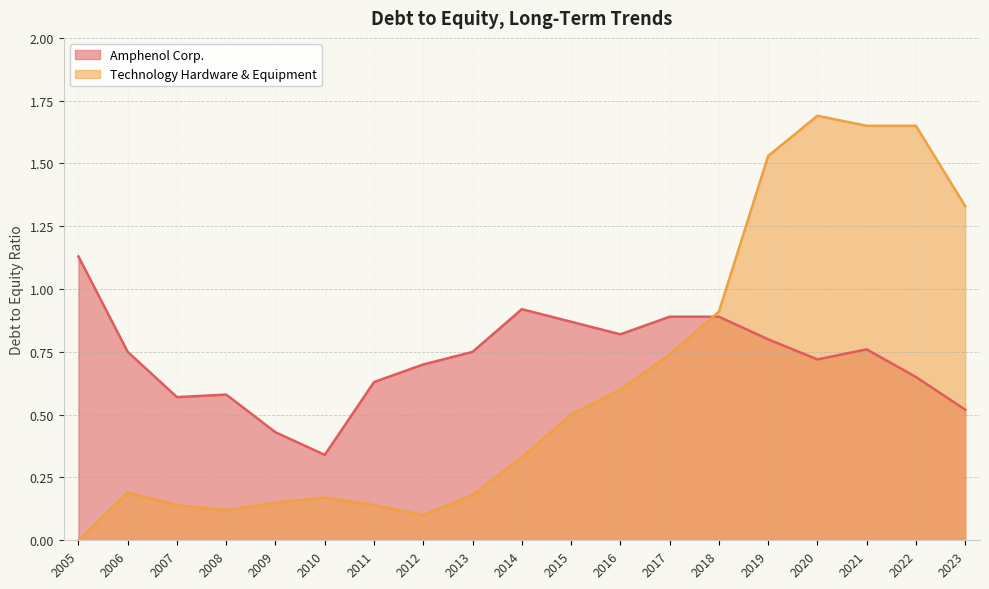

Which series changed the most between 2006 and 2018?

Technology Hardware & Equipment